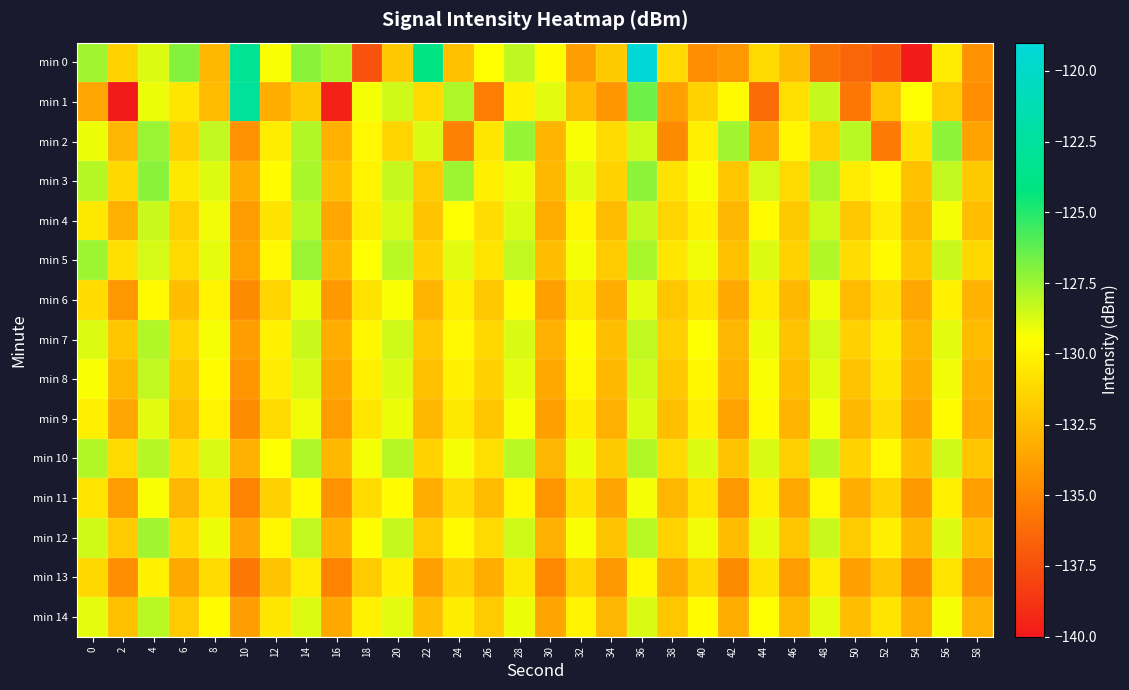

Reading left to right, extract all data points from this chart.

min 0: 0=-127.6	2=-131.5	4=-128.8	6=-127.0	8=-132.8	10=-123.1	12=-129.4	14=-127.1	16=-127.7	18=-137.3	20=-132.0	22=-123.9	24=-132.3	26=-129.6	28=-128.2	30=-129.6	32=-133.9	34=-131.9	36=-119.1	38=-131.2	40=-134.6	42=-134.2	44=-131.2	46=-132.6	48=-135.9	50=-136.5	52=-137.1	54=-139.9	56=-130.4	58=-134.5
min 1: 0=-133.4	2=-140.3	4=-129.1	6=-130.6	8=-132.6	10=-122.7	12=-133.2	14=-131.9	16=-139.5	18=-129.3	20=-128.5	22=-131.2	24=-127.8	26=-135.4	28=-130.1	30=-128.9	32=-132.6	34=-134.3	36=-126.5	38=-133.8	40=-131.5	42=-129.7	44=-136.2	46=-130.9	48=-128.3	50=-135.7	52=-132.1	54=-129.5	56=-131.8	58=-134.6
min 2: 0=-129.1	2=-132.8	4=-127.4	6=-131.6	8=-128.2	10=-134.5	12=-130.3	14=-127.9	16=-133.1	18=-129.8	20=-131.4	22=-128.7	24=-135.2	26=-130.6	28=-127.3	30=-132.9	32=-129.4	34=-131.1	36=-128.5	38=-134.8	40=-130.2	42=-127.6	44=-133.4	46=-129.9	48=-131.7	50=-128.1	52=-135.5	54=-130.8	56=-127.2	58=-133.7
min 3: 0=-128.0	2=-131.3	4=-127.1	6=-130.5	8=-128.8	10=-133.2	12=-129.6	14=-127.7	16=-132.4	18=-130.0	20=-128.3	22=-131.8	24=-127.5	26=-130.2	28=-129.1	30=-132.7	32=-128.9	34=-131.5	36=-127.2	38=-130.8	40=-129.4	42=-132.1	44=-128.6	46=-131.2	48=-127.8	50=-130.4	52=-129.7	54=-132.3	56=-128.2	58=-131.9
min 4: 0=-130.5	2=-133.1	4=-128.4	6=-131.7	8=-129.2	10=-134.0	12=-130.8	14=-128.1	16=-133.5	18=-130.3	20=-128.7	22=-132.2	24=-129.5	26=-131.0	28=-128.8	30=-133.3	32=-129.9	34=-132.6	36=-128.3	38=-131.4	40=-130.1	42=-132.8	44=-129.6	46=-131.9	48=-128.5	50=-132.0	52=-130.4	54=-132.7	56=-129.3	58=-132.4
min 5: 0=-127.5	2=-130.9	4=-128.6	6=-131.2	8=-129.0	10=-133.7	12=-129.8	14=-127.4	16=-132.9	18=-129.5	20=-128.1	22=-131.6	24=-128.9	26=-130.7	28=-128.2	30=-132.5	32=-129.3	34=-131.8	36=-127.7	38=-130.6	40=-129.2	42=-132.3	44=-128.8	46=-131.5	48=-127.9	50=-131.0	52=-129.7	54=-132.1	56=-128.4	58=-131.3
min 6: 0=-131.1	2=-134.2	4=-129.7	6=-132.5	8=-130.0	10=-134.8	12=-131.4	14=-129.1	16=-134.1	18=-130.8	20=-129.4	22=-132.9	24=-130.2	26=-132.0	28=-129.6	30=-133.8	32=-130.5	34=-133.2	36=-129.0	38=-132.1	40=-130.7	42=-133.4	44=-130.3	46=-132.7	48=-129.2	50=-132.6	52=-131.0	54=-133.5	56=-130.1	58=-133.0
min 7: 0=-128.8	2=-132.1	4=-127.9	6=-131.4	8=-129.3	10=-133.9	12=-130.1	14=-128.4	16=-133.2	18=-129.9	20=-128.5	22=-132.0	24=-129.8	26=-131.3	28=-128.7	30=-133.1	32=-129.6	34=-132.4	36=-128.2	38=-131.7	40=-129.5	42=-132.8	44=-129.1	46=-132.2	48=-128.6	50=-131.6	52=-130.3	54=-132.9	56=-128.9	58=-132.6
min 8: 0=-129.4	2=-132.7	4=-128.2	6=-131.9	8=-129.6	10=-134.3	12=-130.4	14=-128.7	16=-133.6	18=-130.2	20=-128.8	22=-132.3	24=-130.1	26=-131.6	28=-129.0	30=-133.4	32=-129.8	34=-132.7	36=-128.5	38=-132.0	40=-129.9	42=-133.1	44=-129.4	46=-132.5	48=-128.9	50=-132.2	52=-130.6	54=-133.2	56=-129.2	58=-133.0
min 9: 0=-130.2	2=-133.5	4=-128.9	6=-132.3	8=-130.0	10=-134.7	12=-131.1	14=-129.2	16=-134.0	18=-130.6	20=-129.1	22=-132.7	24=-130.5	26=-132.1	28=-129.4	30=-133.8	32=-130.3	34=-133.1	36=-128.8	38=-132.4	40=-130.2	42=-133.7	44=-129.7	46=-132.9	48=-129.3	50=-132.7	52=-131.0	54=-133.6	56=-129.6	58=-133.3
min 10: 0=-127.9	2=-131.2	4=-128.0	6=-131.0	8=-128.7	10=-133.1	12=-129.5	14=-127.8	16=-132.7	18=-129.3	20=-128.0	22=-131.5	24=-129.3	26=-130.9	28=-128.1	30=-132.8	32=-129.1	34=-131.9	36=-127.9	38=-131.2	40=-128.8	42=-132.2	44=-128.7	46=-131.7	48=-128.1	50=-131.5	52=-129.8	54=-132.4	56=-128.5	58=-132.1
min 11: 0=-130.7	2=-134.0	4=-129.4	6=-132.8	8=-130.5	10=-135.1	12=-131.6	14=-129.7	16=-134.5	18=-131.1	20=-129.6	22=-133.2	24=-131.0	26=-132.6	28=-129.9	30=-134.3	32=-130.8	34=-133.6	36=-129.3	38=-132.8	40=-130.7	42=-134.2	44=-130.2	46=-133.4	48=-129.8	50=-133.2	52=-131.5	54=-134.1	56=-130.1	58=-133.8
min 12: 0=-128.5	2=-131.8	4=-127.6	6=-131.3	8=-129.1	10=-133.5	12=-129.9	14=-128.2	16=-133.0	18=-129.6	20=-128.3	22=-131.8	24=-129.7	26=-131.2	28=-128.5	30=-133.1	32=-129.4	34=-132.2	36=-128.1	38=-131.5	40=-129.2	42=-132.6	44=-129.0	46=-132.1	48=-128.4	50=-131.8	52=-130.2	54=-132.7	56=-128.8	58=-132.4
min 13: 0=-131.3	2=-134.6	4=-130.1	6=-133.4	8=-131.1	10=-135.7	12=-132.2	14=-130.4	16=-135.1	18=-131.8	20=-130.2	22=-133.8	24=-131.6	26=-133.2	28=-130.5	30=-134.9	32=-131.4	34=-134.2	36=-129.9	38=-133.4	40=-131.3	42=-134.8	44=-130.8	46=-134.0	48=-130.4	50=-133.8	52=-132.1	54=-134.7	56=-130.7	58=-134.5
min 14: 0=-129.0	2=-132.3	4=-128.1	6=-131.8	8=-129.6	10=-133.9	12=-130.6	14=-128.8	16=-133.4	18=-130.1	20=-128.9	22=-132.4	24=-130.3	26=-131.8	28=-129.1	30=-133.6	32=-130.0	34=-132.8	36=-128.7	38=-132.1	40=-129.6	42=-133.2	44=-129.5	46=-132.7	48=-129.0	50=-132.4	52=-130.7	54=-133.3	56=-129.3	58=-133.1